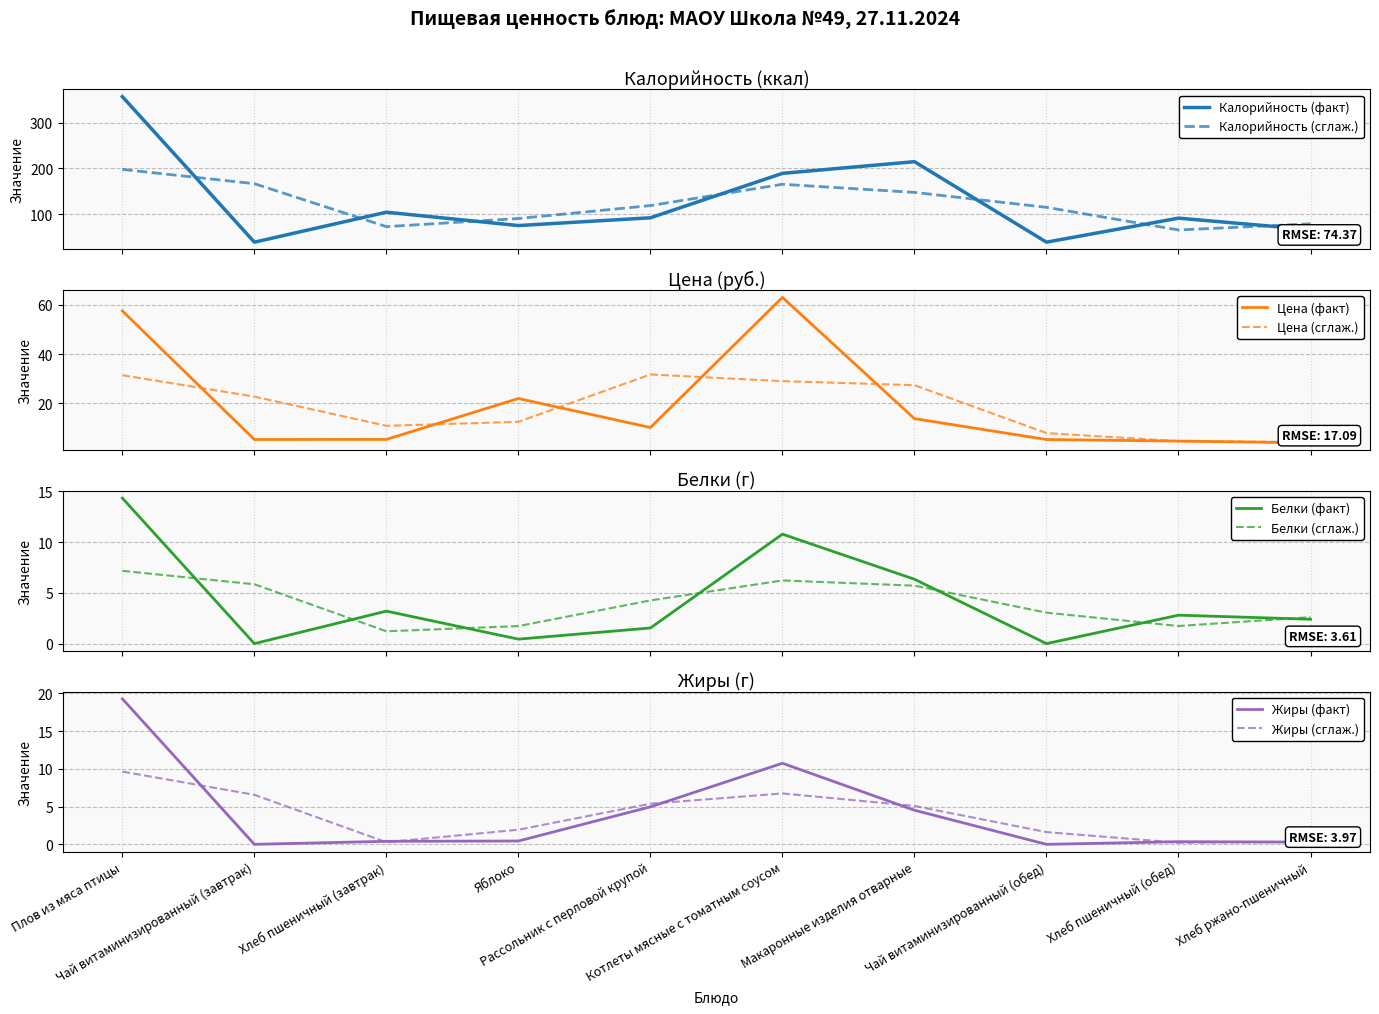

At how many categories does at least one series exceed 45?

8